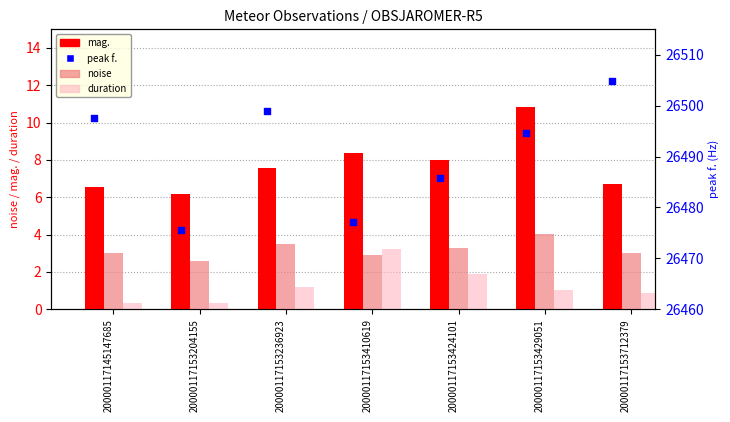

What are all the series names shown in the legend?

mag., noise, duration, peak f.